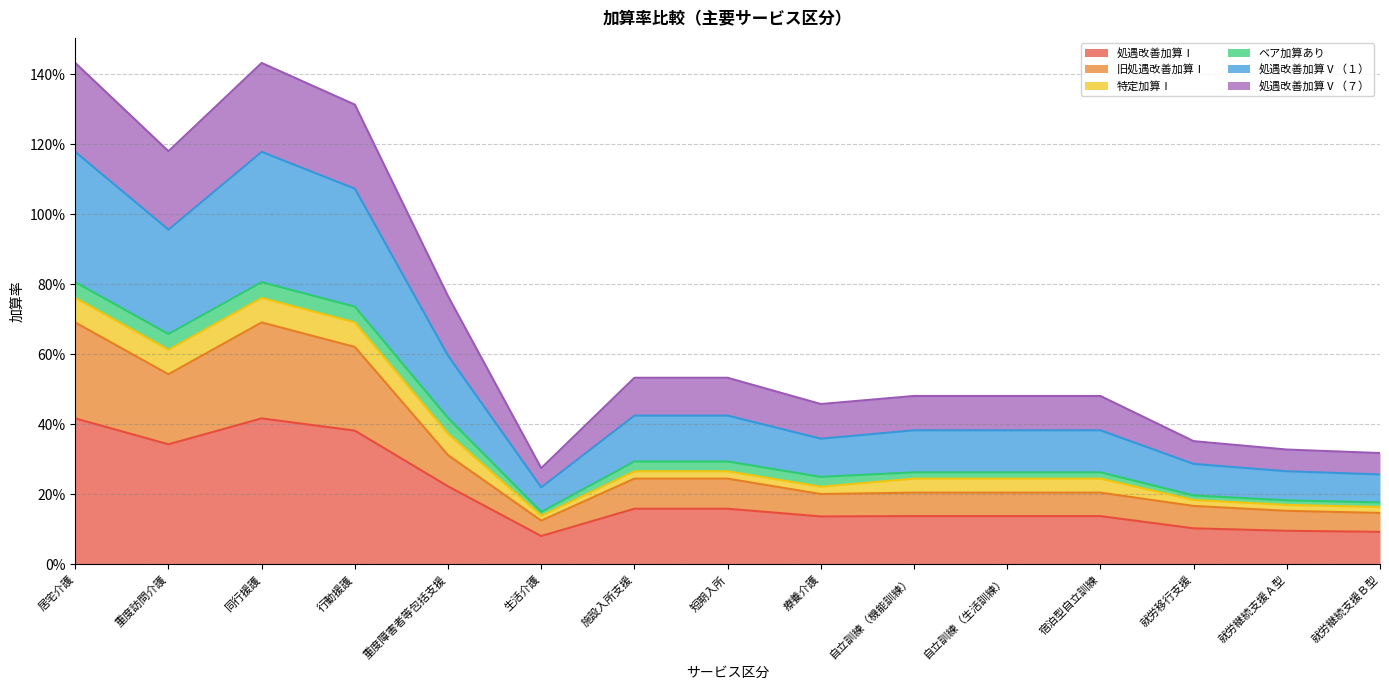

Which category has the lowest value in the 処遇改善加算Ⅰ series?

生活介護